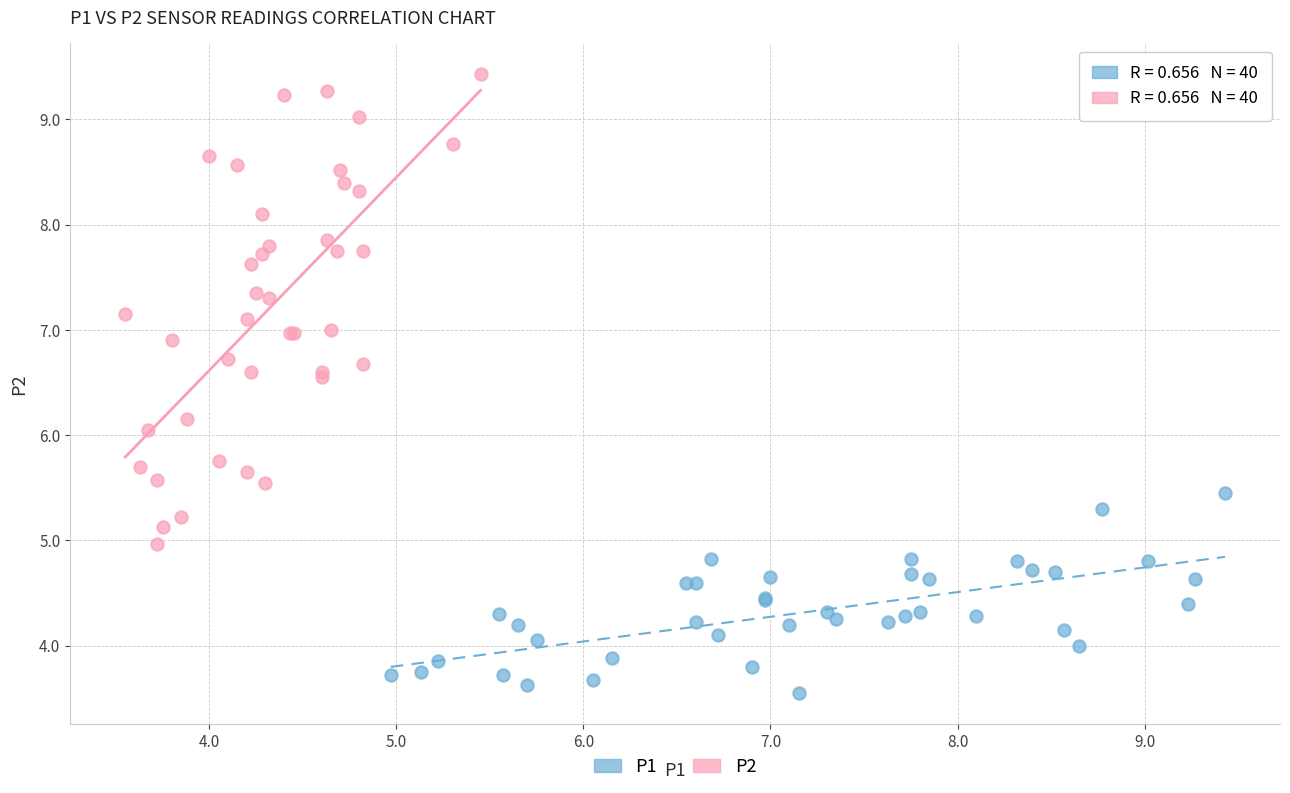

Which series has the widest spread of Y values?

P2